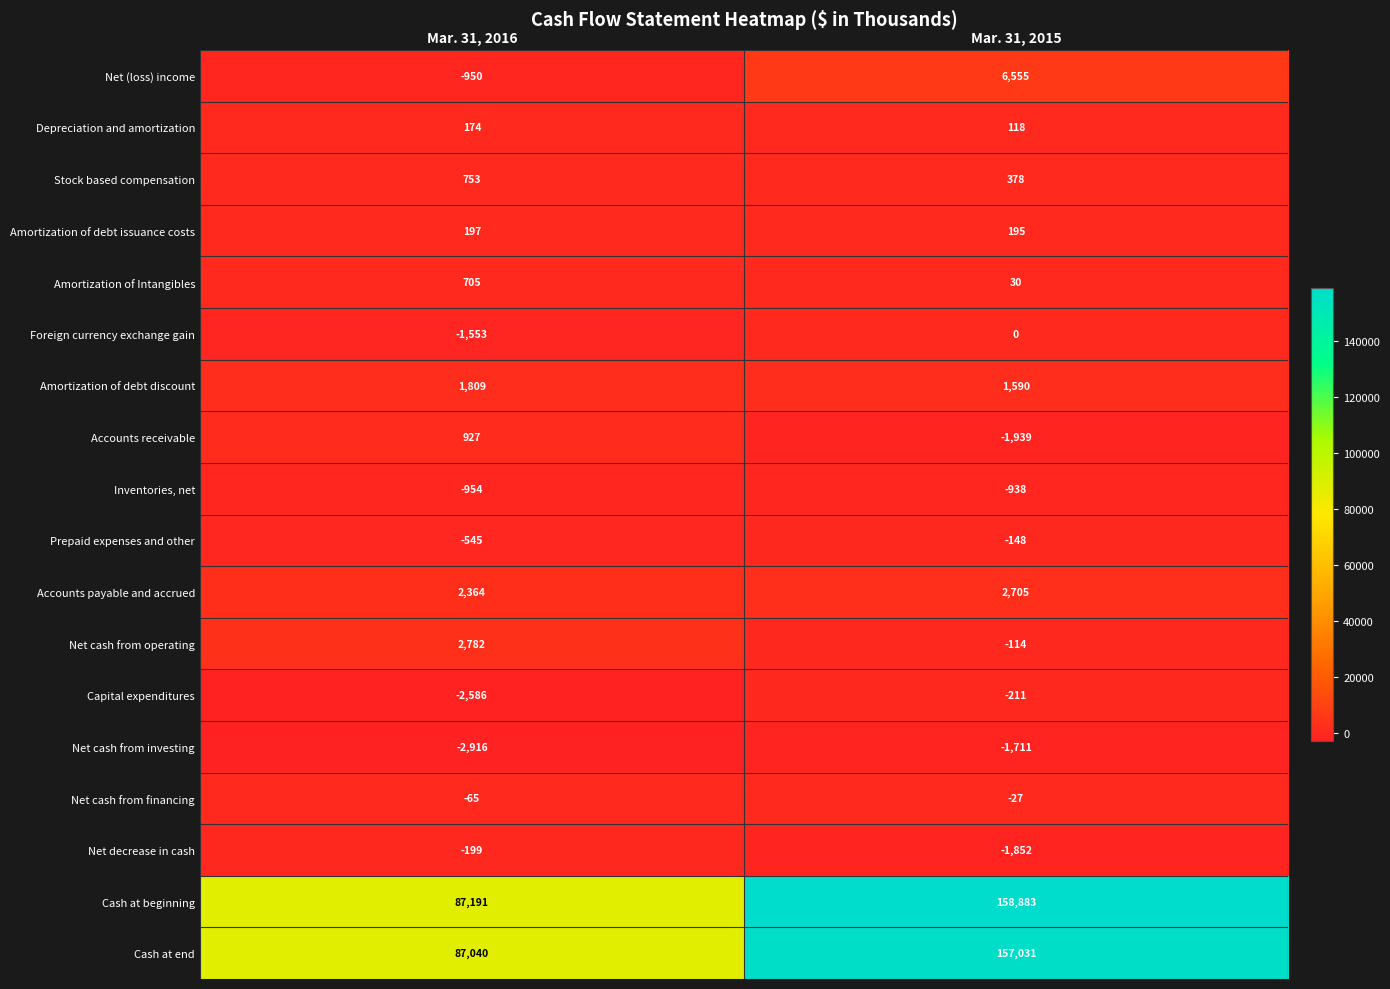

At Mar. 31, 2016, list the series in order from largest to smallest.

Cash at beginning, Cash at end, Net cash from operating, Accounts payable and accrued, Amortization of debt discount, Accounts receivable, Stock based compensation, Amortization of Intangibles, Amortization of debt issuance costs, Depreciation and amortization, Net cash from financing, Net decrease in cash, Prepaid expenses and other, Net (loss) income, Inventories, net, Foreign currency exchange gain, Capital expenditures, Net cash from investing